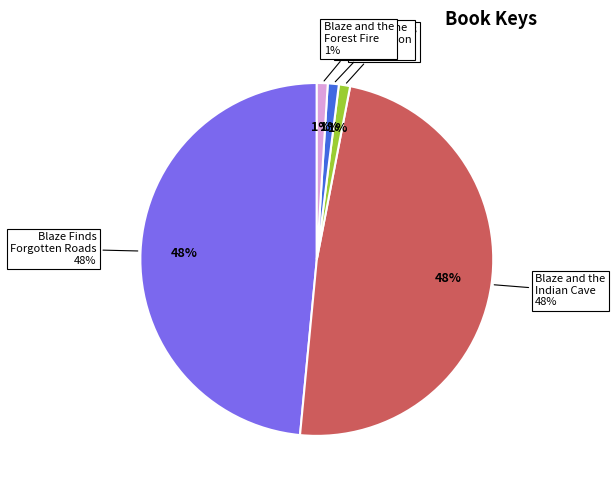

What is the total percentage of Blaze and the Indian Cave and Blaze and the Mountain Lion?

49.5%